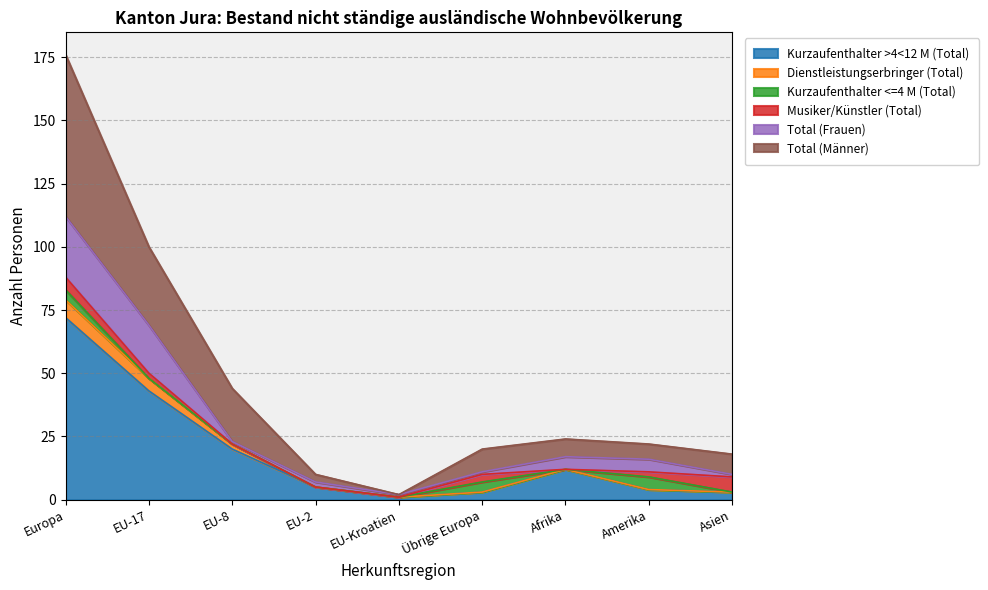

Which category has the highest value in the Kurzaufenthalter >4<12 M (Total) series?

Europa